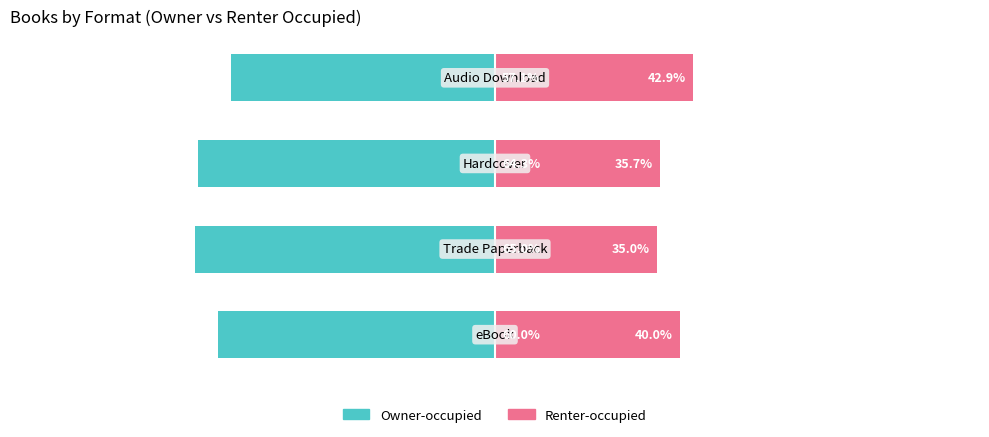

What is the total value across all series at 1?

-30.0